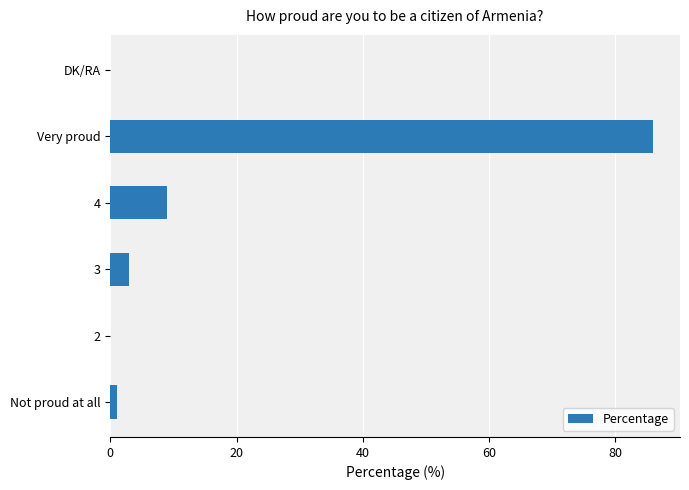

What is the sum of all values?

99